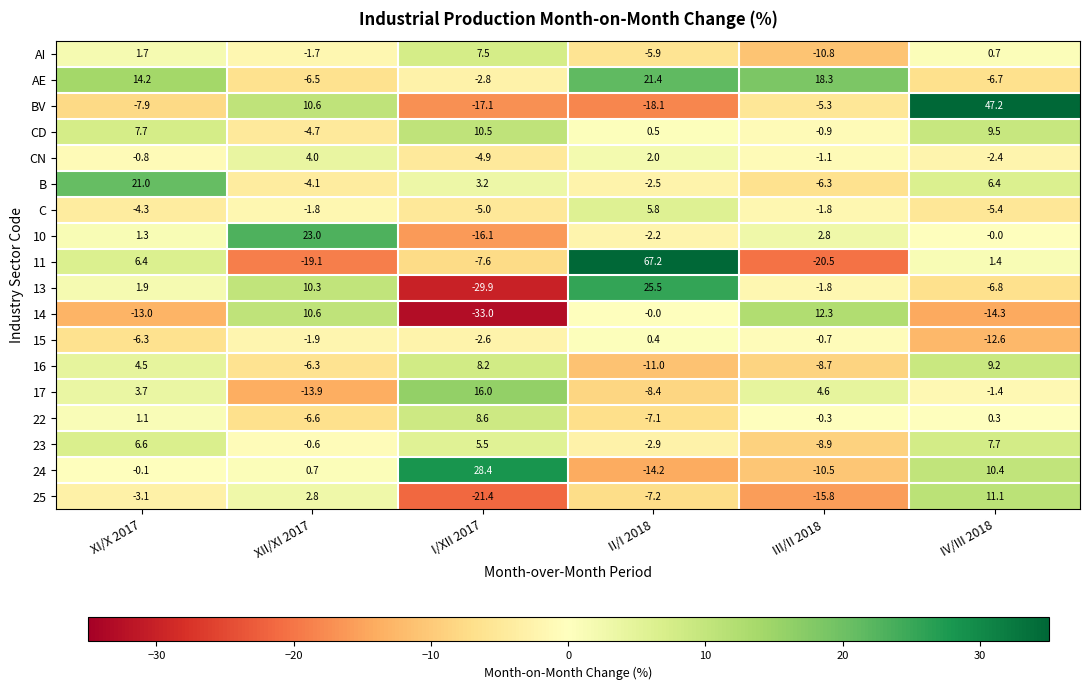

How many values in 15 are above zero?

1